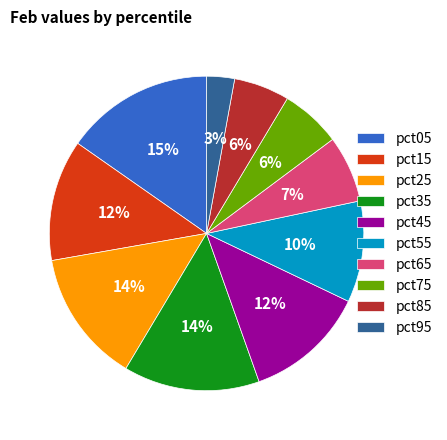

The pct45 slice represents 12% of the pie. True or false?

True